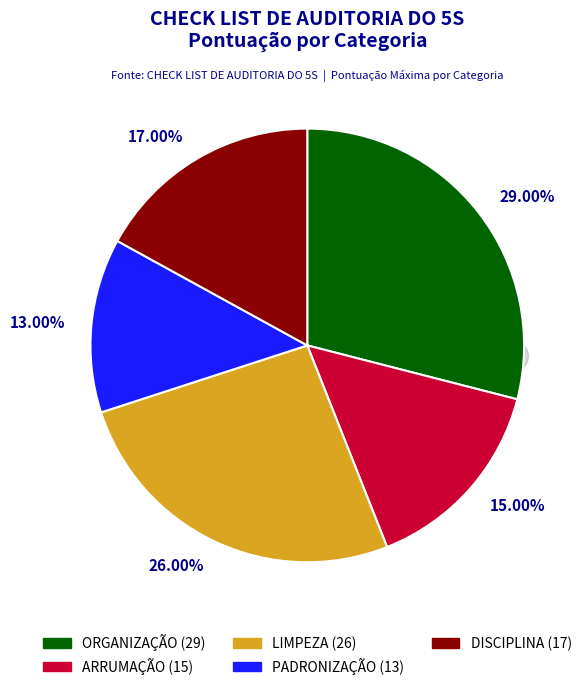

Does ORGANIZAÇÃO represent more than half of the total?

No